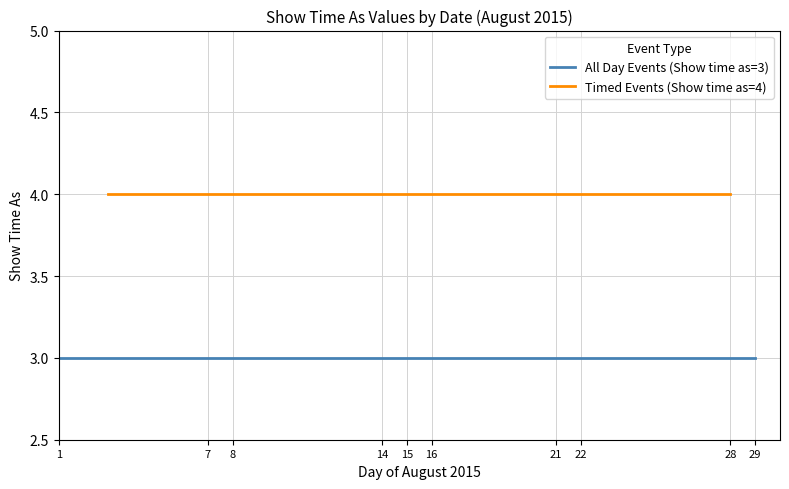

Where is the first local maximum for All day event?

8/8/2015